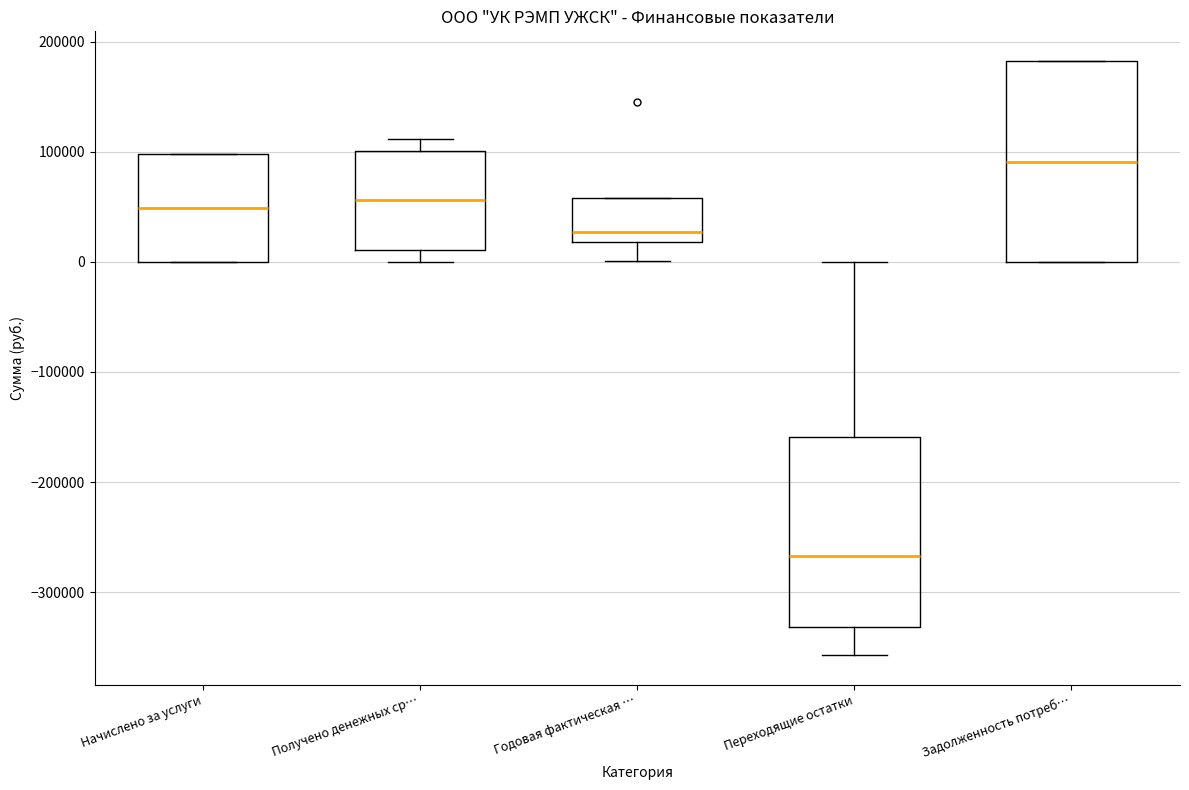

Which box has the lowest median line?

Переходящие остатки